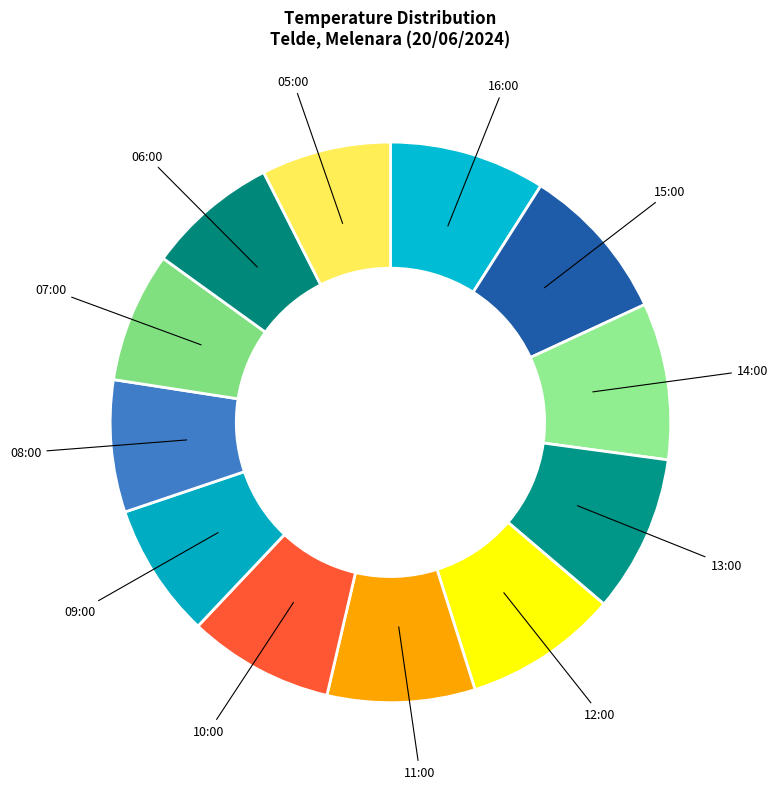

Count the number of slices in the pie.

12